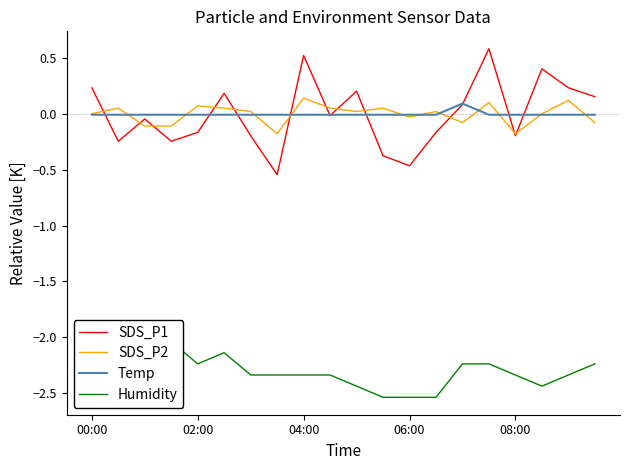

What is the sum of the SDS_P2 values at 17 and 7?

-0.2